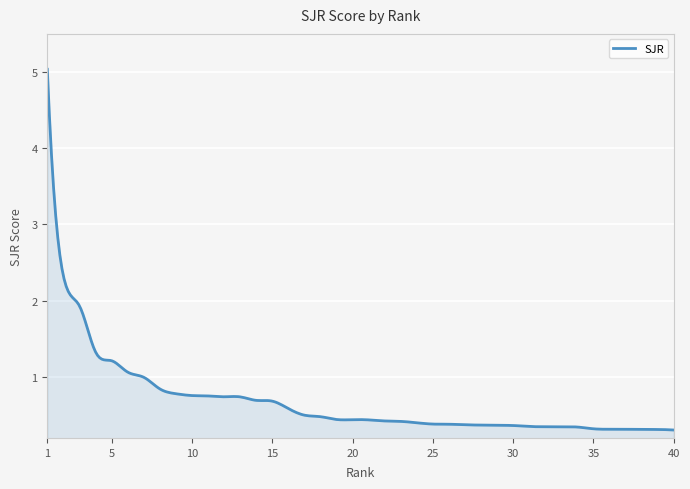

What is the difference between the maximum and second lowest values?

4.7